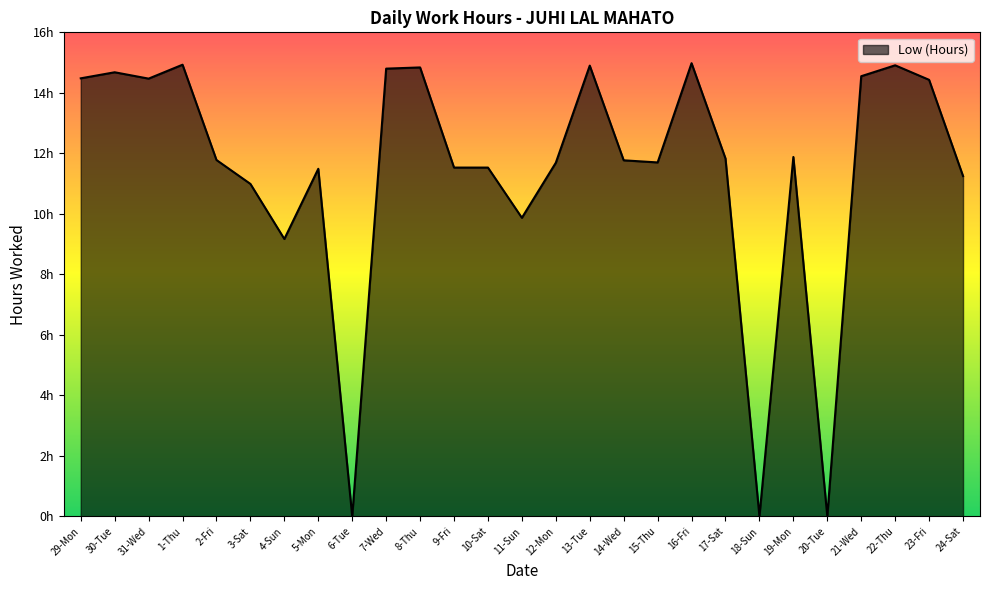

How many interior local peaks (higher than both neighbors) does the data have?

8